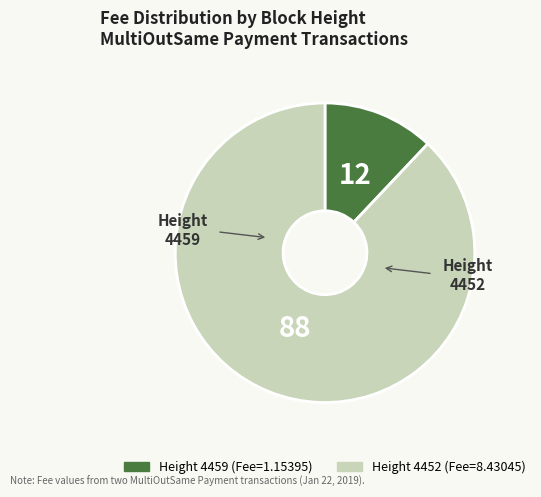

Does any single category account for the majority?

Yes